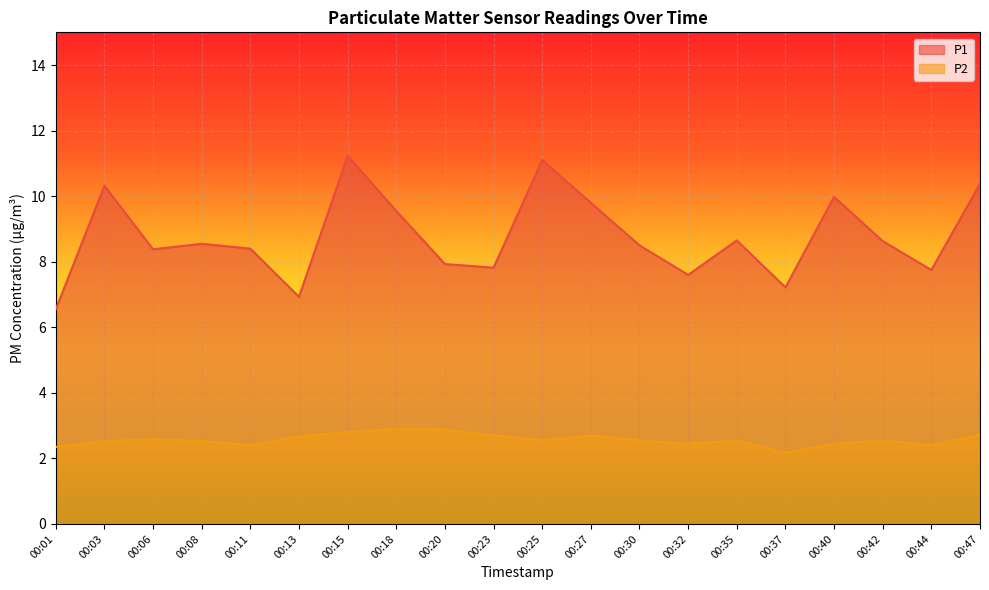

In P1, how many points are lower than both neighbors (excluding endpoints)?

6